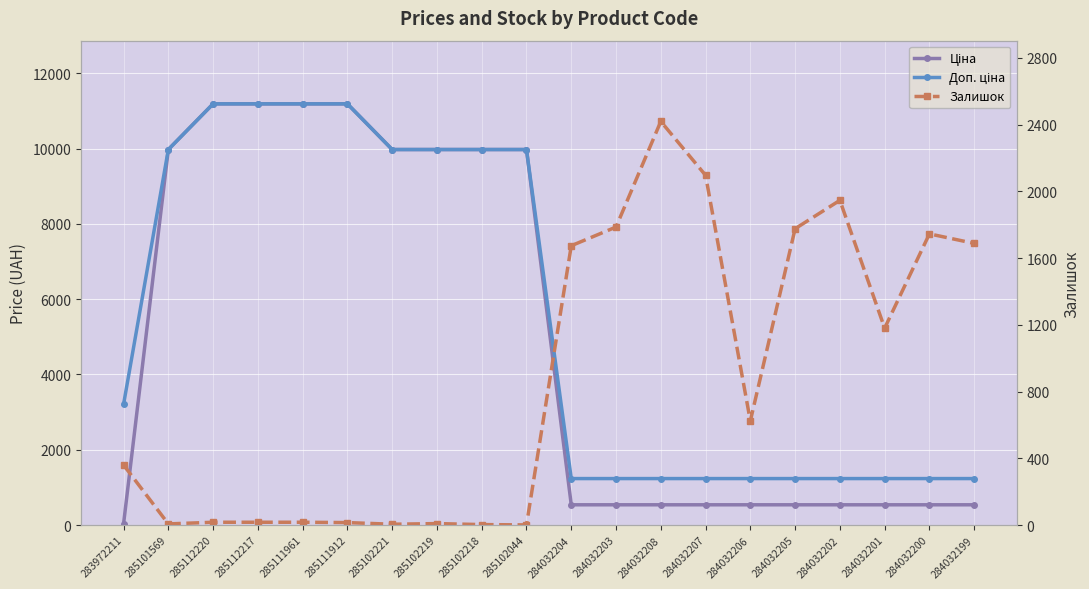

How many data points in Залишок are less than 624?

10